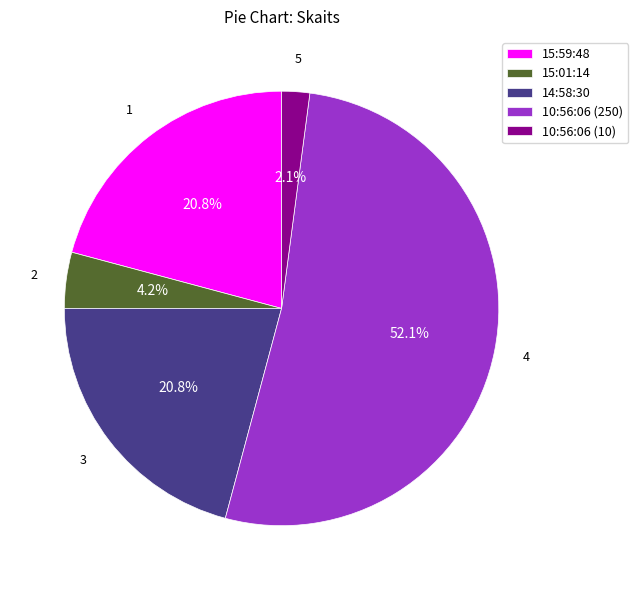

How much of the chart is everything except 14:58:30?

79.2%